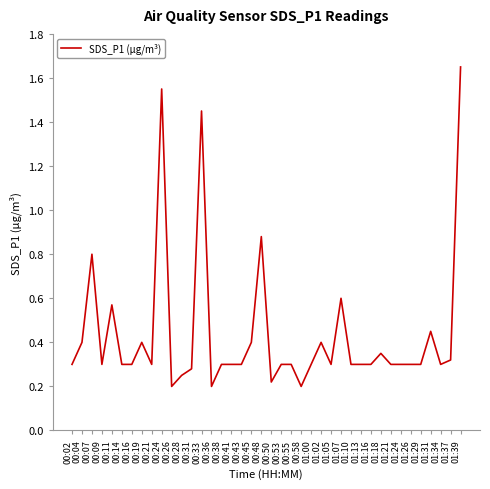

Which label corresponds to the largest value in the chart?

01:39